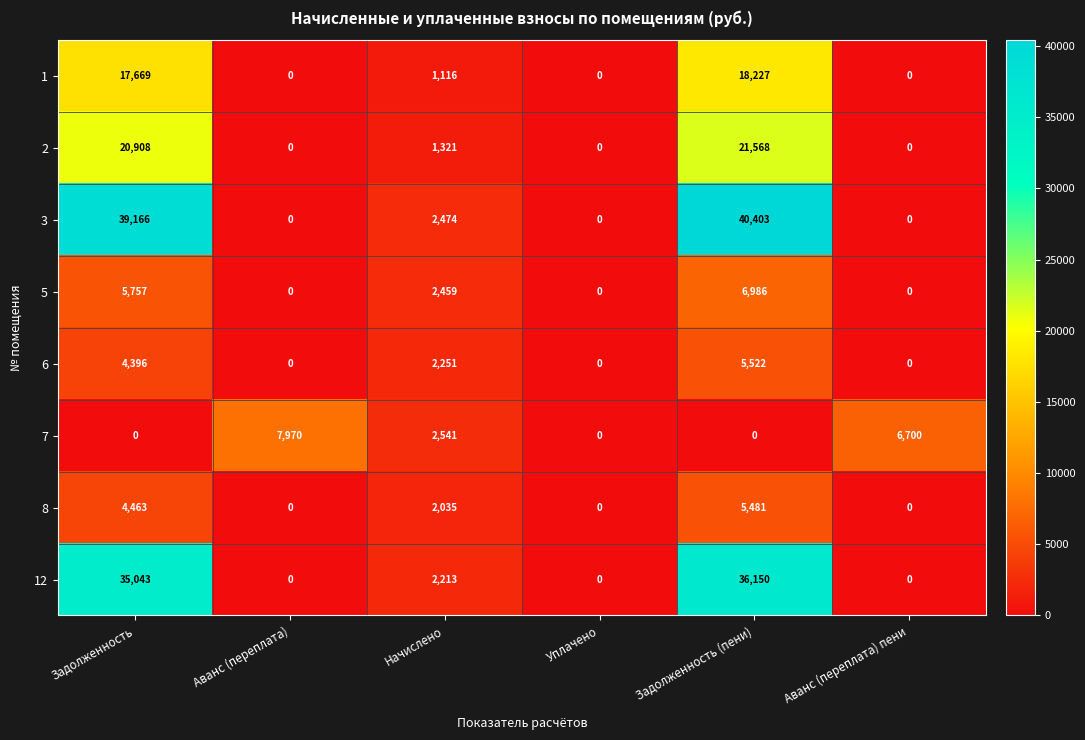

Between Аванс (переплата) and Уплачено, which series saw the biggest shift?

7